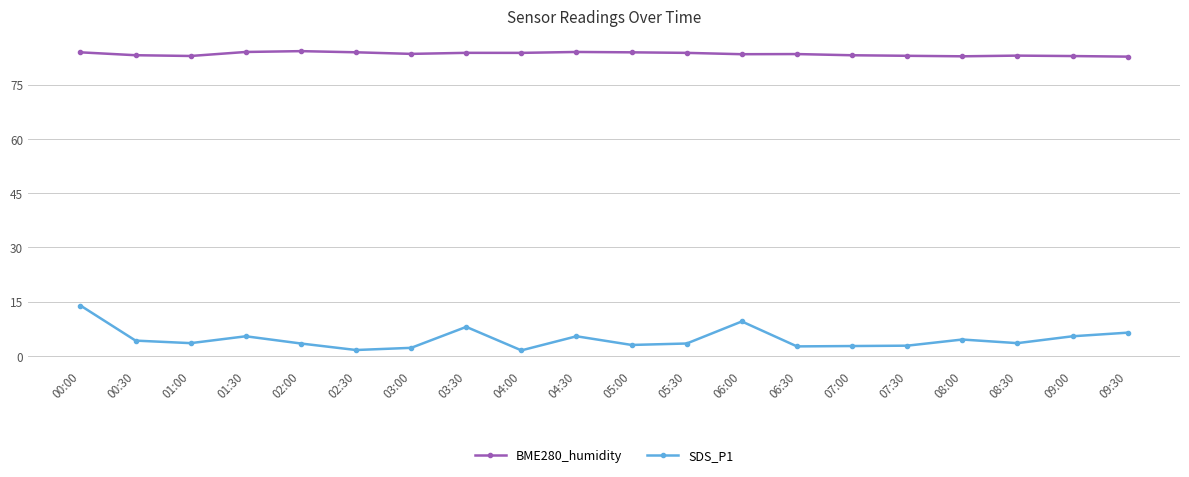

True or false: BME280_humidity has a value of 84.0 at 00:00.

True